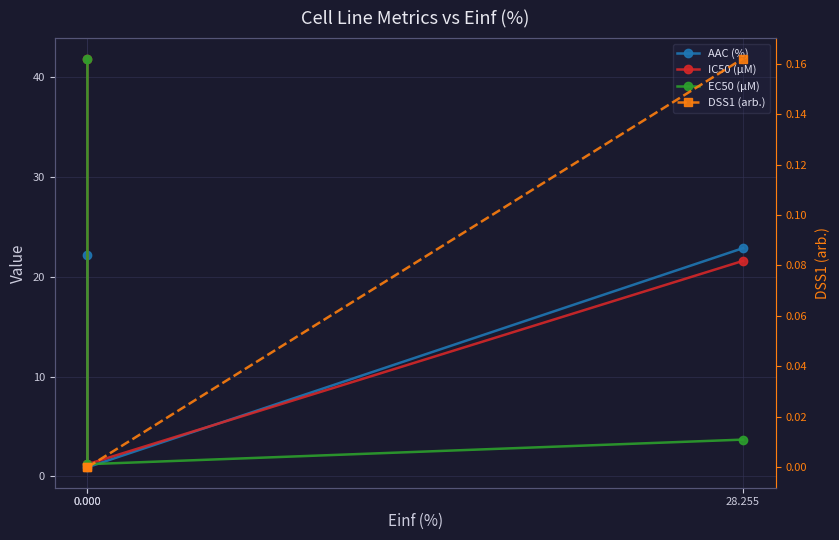

What is the difference between the maximum and minimum values in the EC50 (µM) series?

40.7